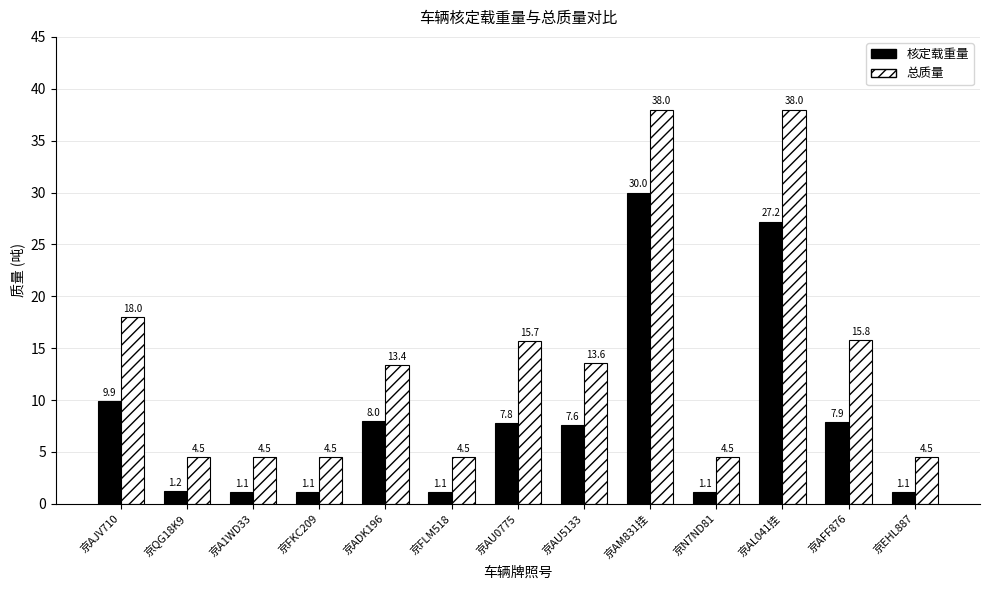

What is the spread (max minus min) of values at 京AL041挂?

10.8